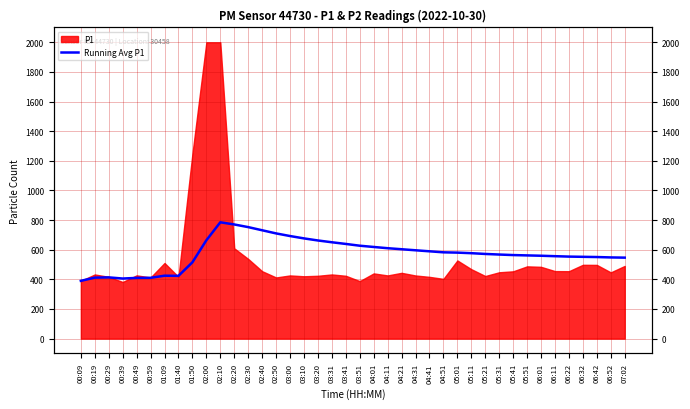

What is the difference between the maximum and minimum values?

395.1